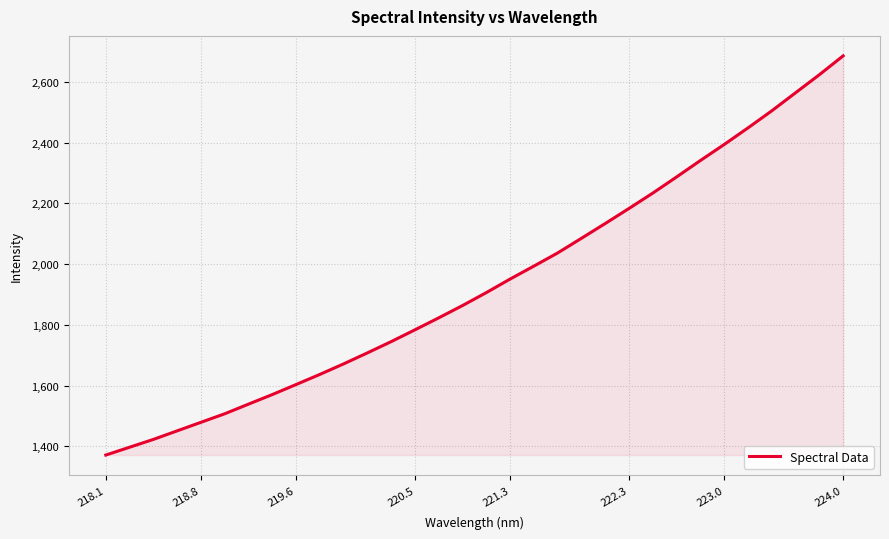

What is the difference between the maximum and minimum values?

1313.4